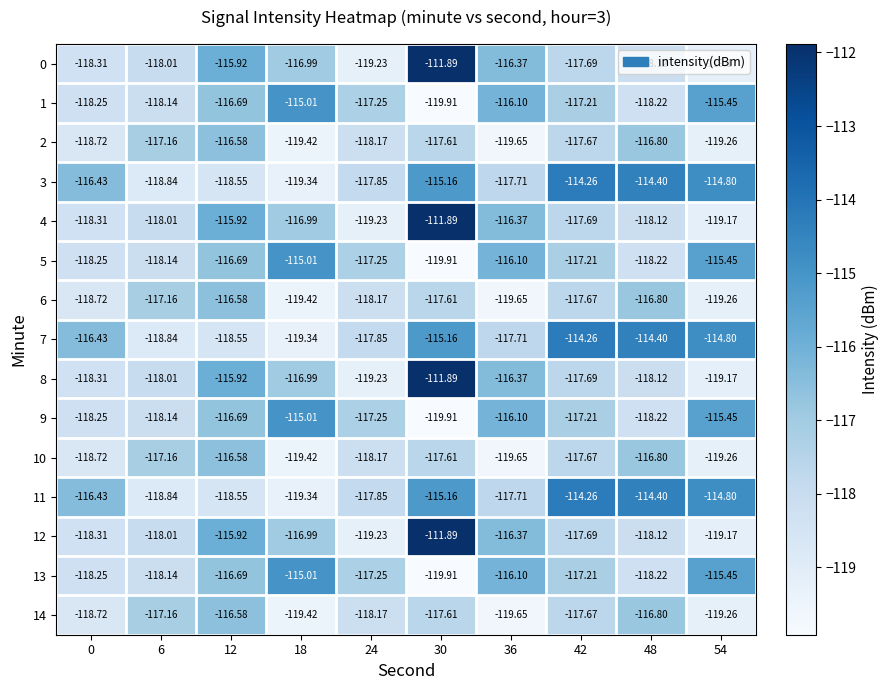

Is the value of 10 at 36 greater than the value of 14 at 6?

No